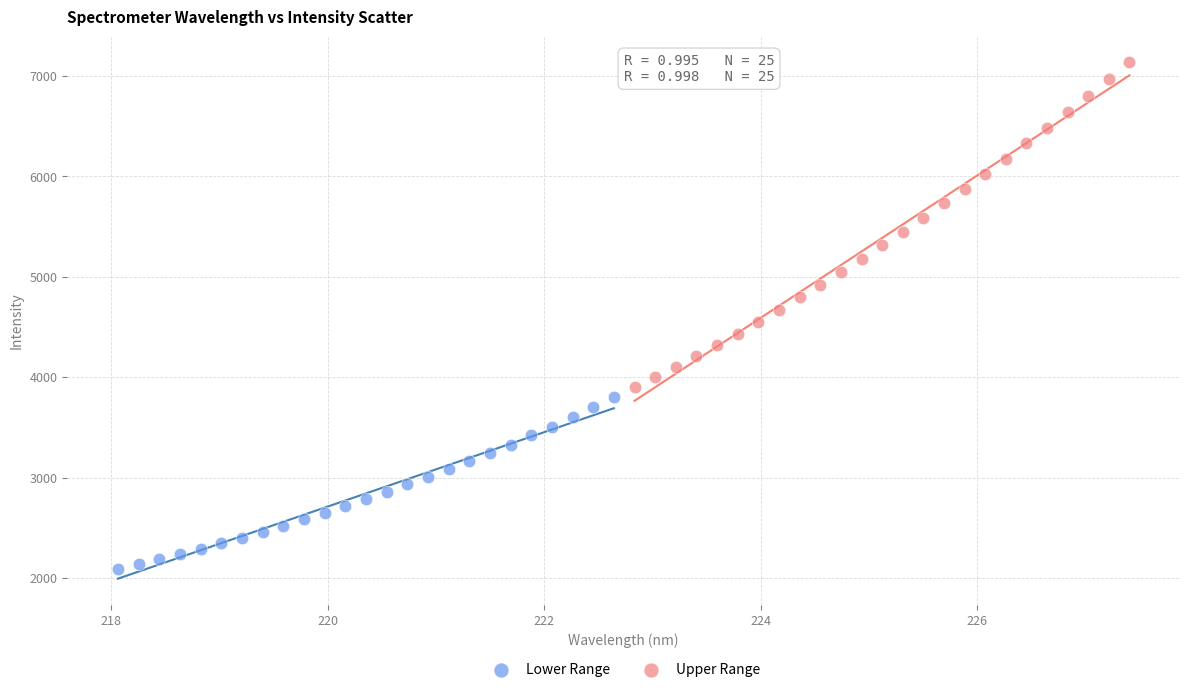

Which series reaches the minimum Y coordinate?

Lower Range